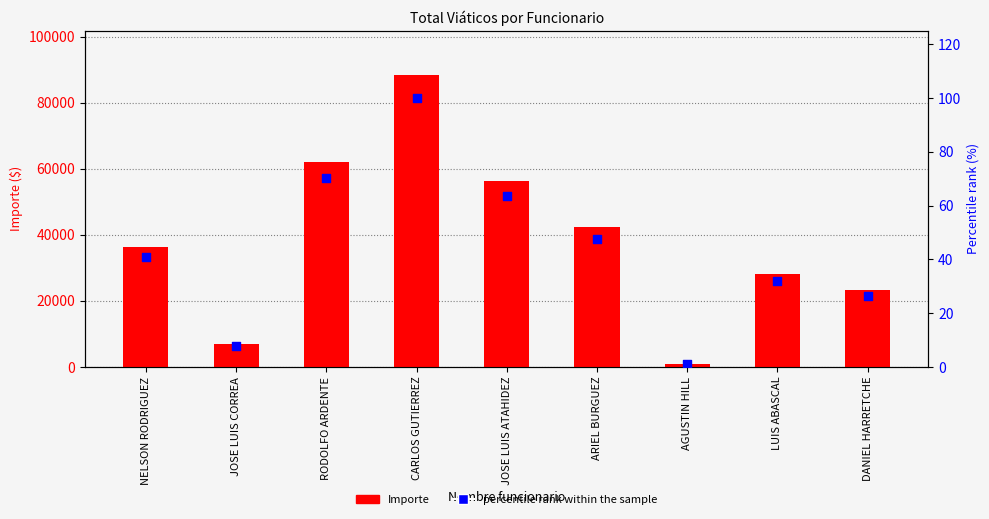

What are all the series names shown in the legend?

Importe, percentile rank within the sample